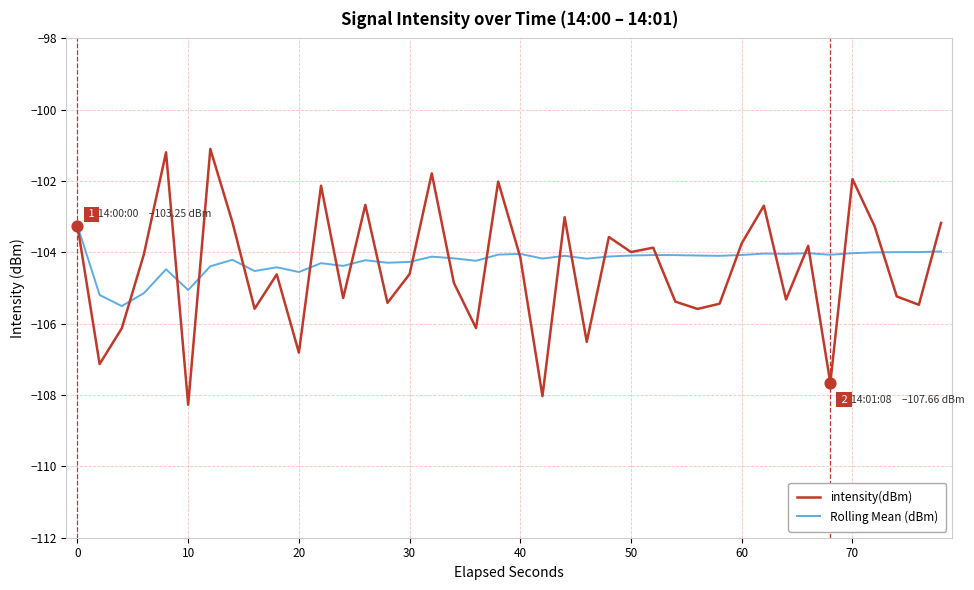

Which series has the widest spread of values?

intensity(dBm)